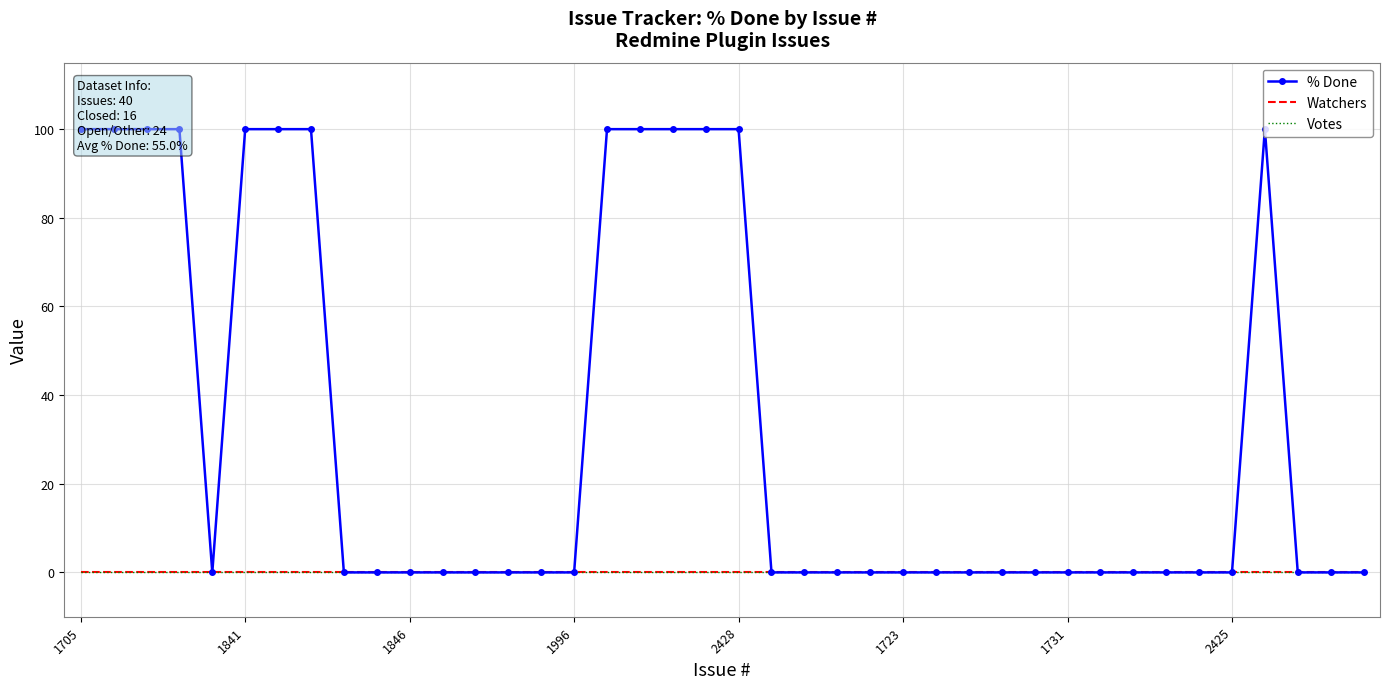

At which category is the sum across all series the highest?

1705